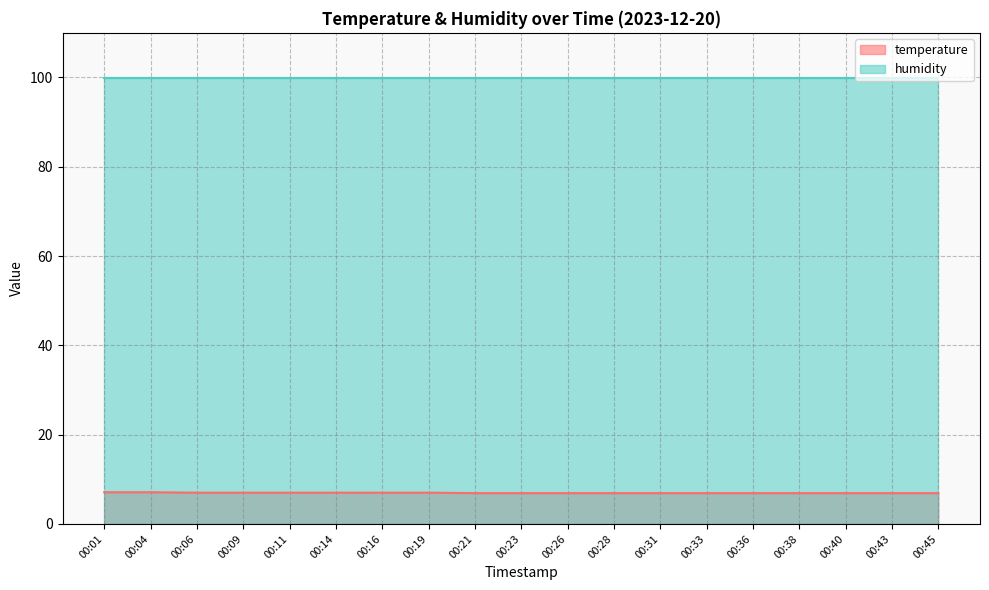

Which label corresponds to the largest value in the chart?

00:01